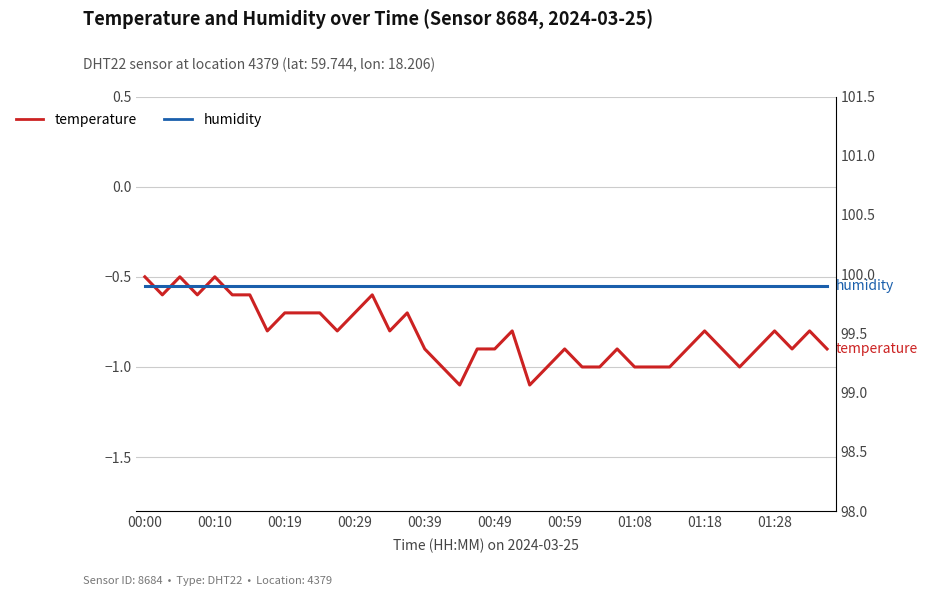

Rank the series by their maximum value, from lowest to highest.

temperature, humidity